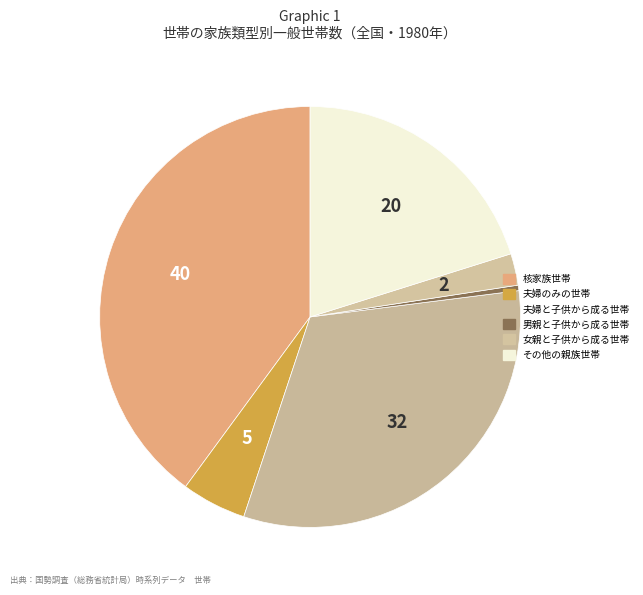

Count the number of slices in the pie.

6